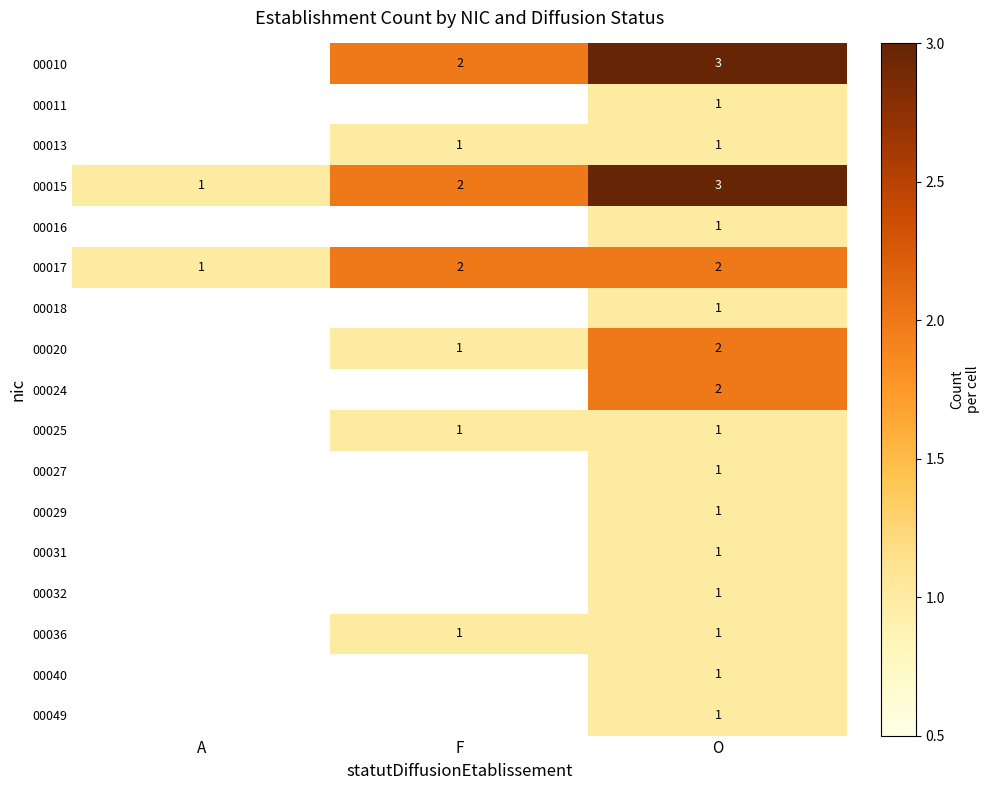

At which label does 00015 reach its minimum?

A